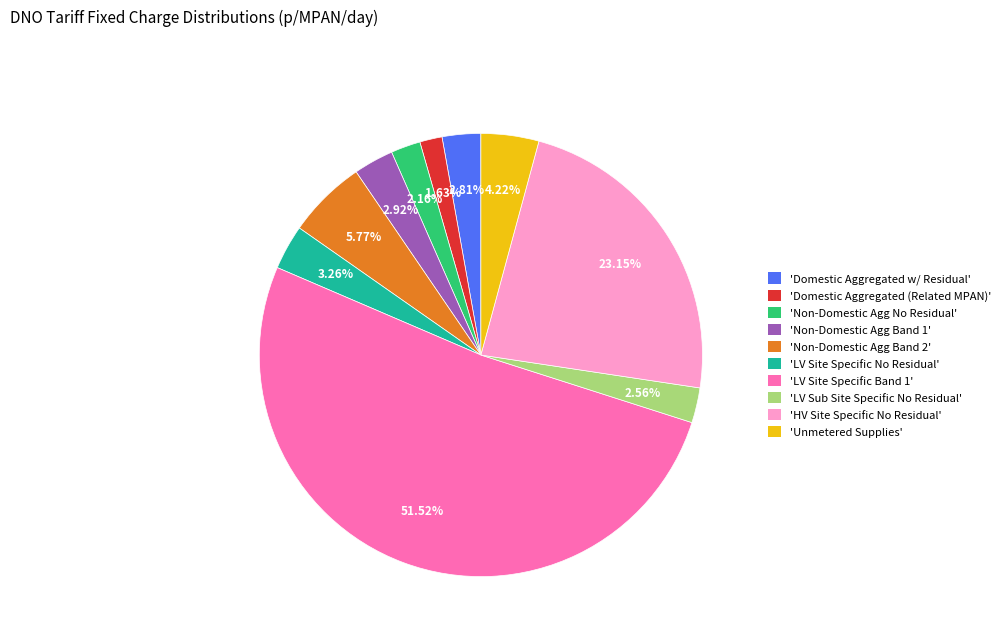

Which slice is the smallest?

'Domestic Aggregated (Related MPAN)'